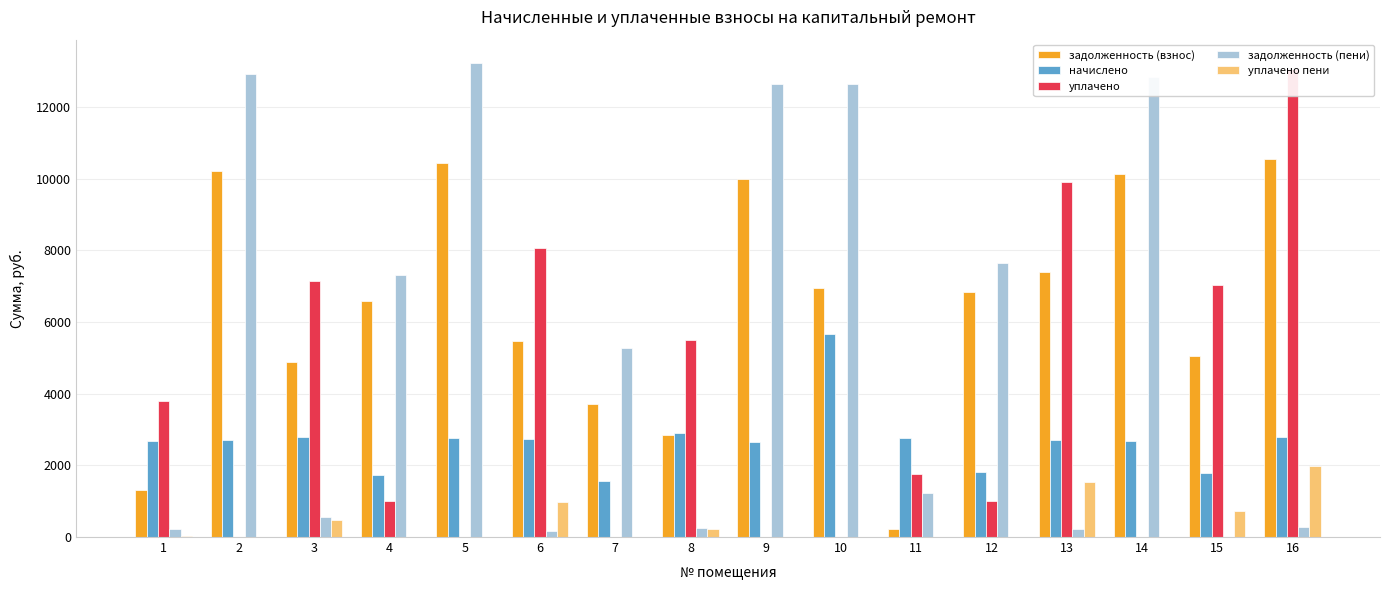

Is it true that начислено equals 2803.2 at 3?

True